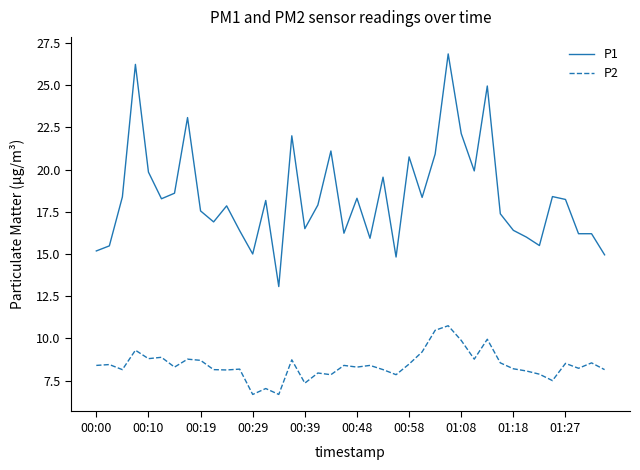

What is the difference between the maximum and minimum values in the P2 series?

4.1